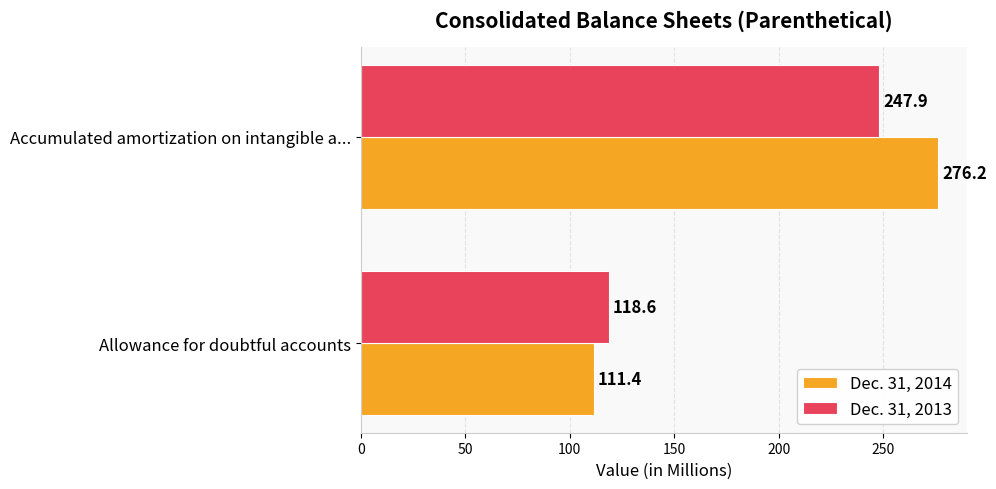

What is the difference between the maximum and minimum values in the Dec. 31, 2013 series?

129.3